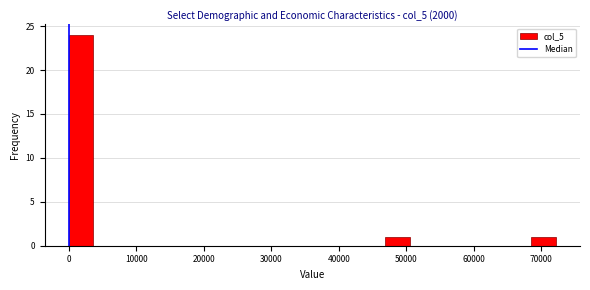

Read against the x-axis, roughly where is the centre of the tallest bar?

2000